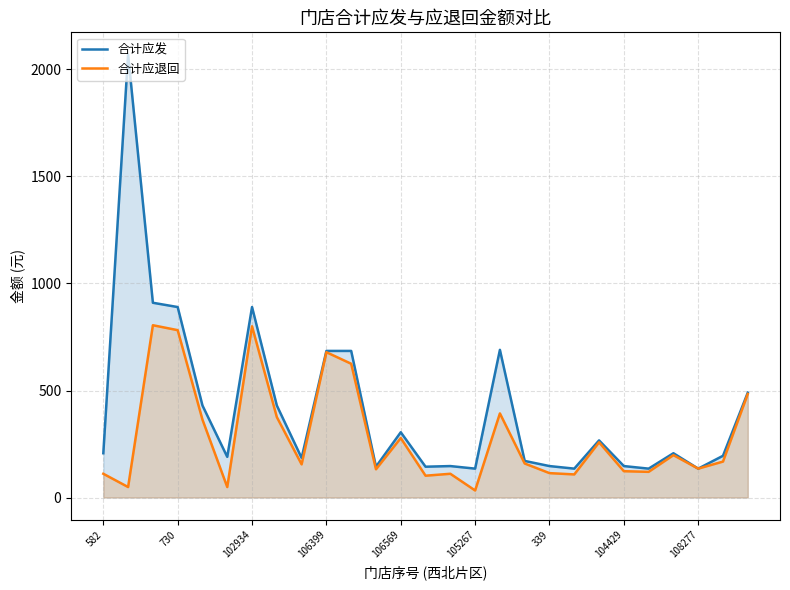

True or false: 合计应发 and 合计应退回 intersect in this chart.

False